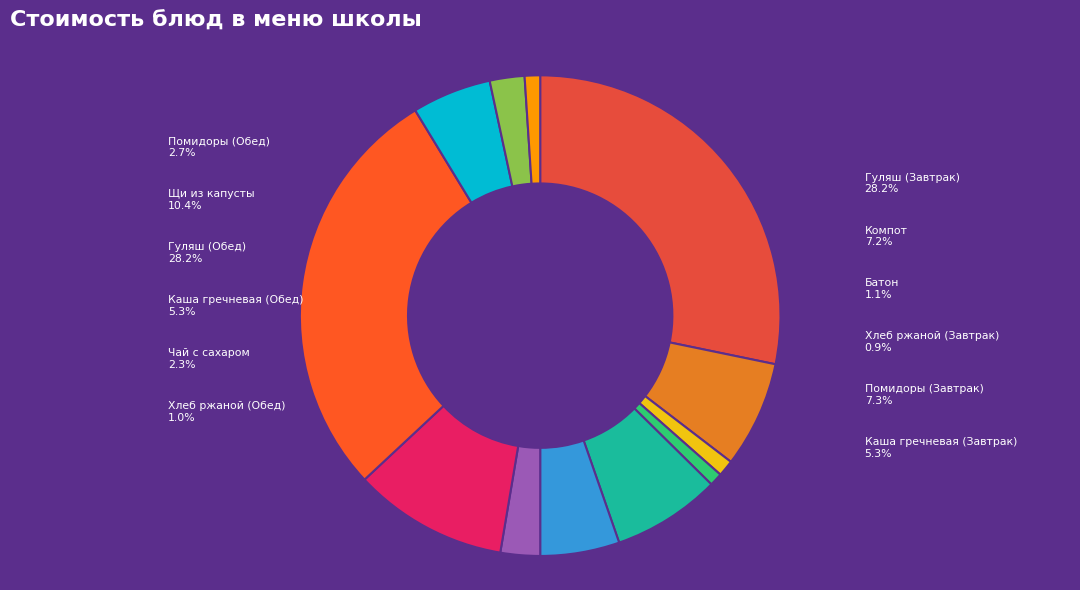

Count the number of slices in the pie.

12